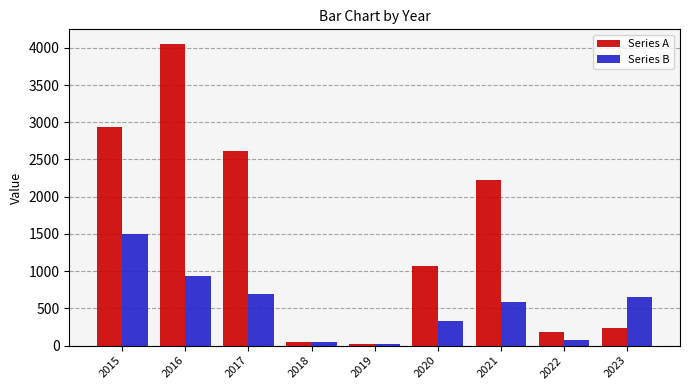

At which label does Series B reach its peak?

2015